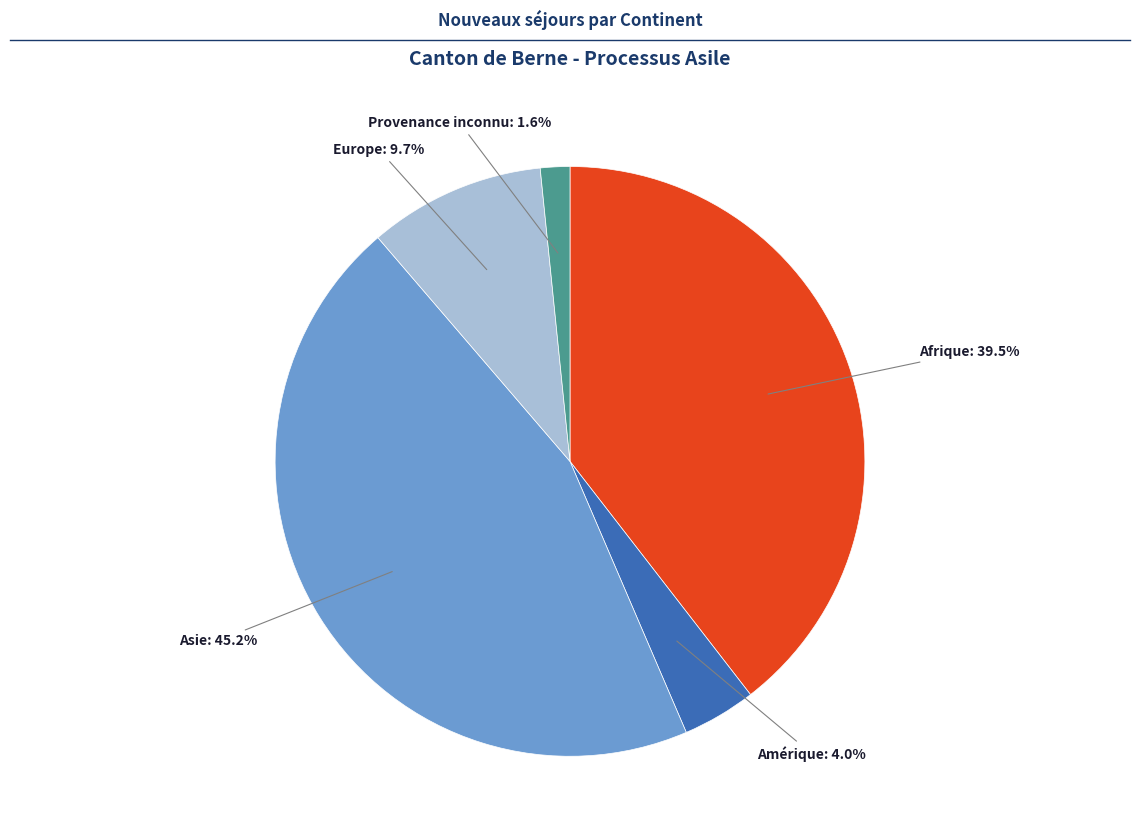

Does Amérique represent more than half of the total?

No